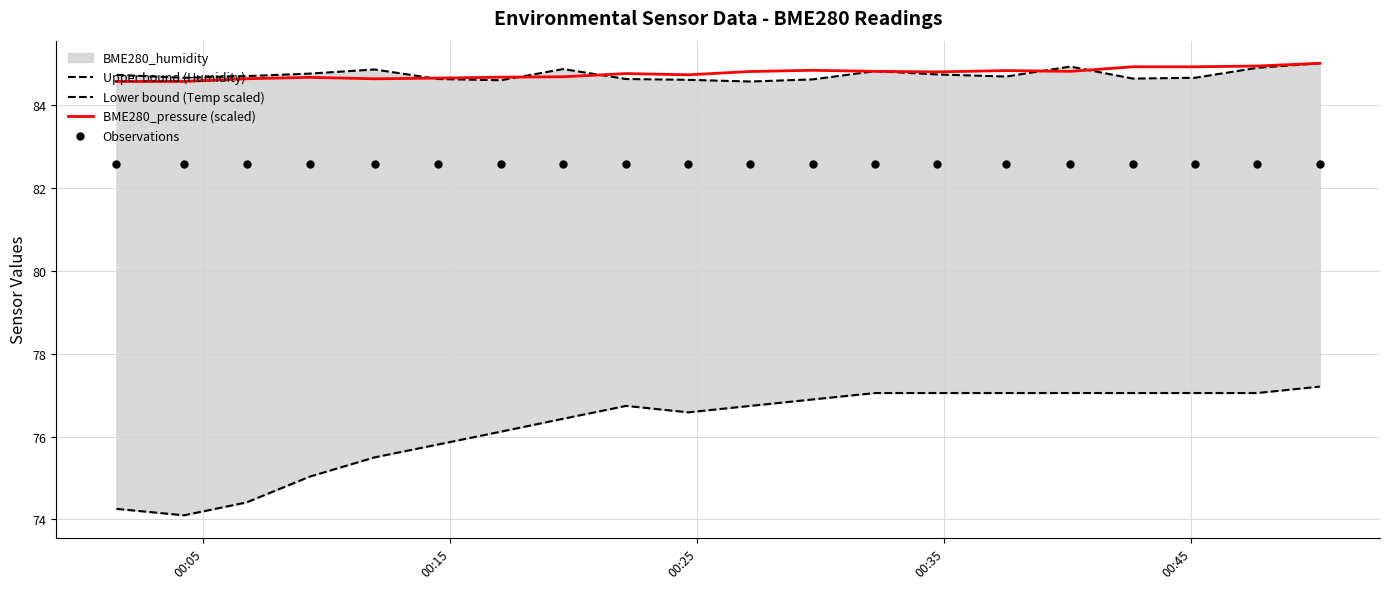

What is the lowest value of the BME280_pressure (scaled) series?

84.6